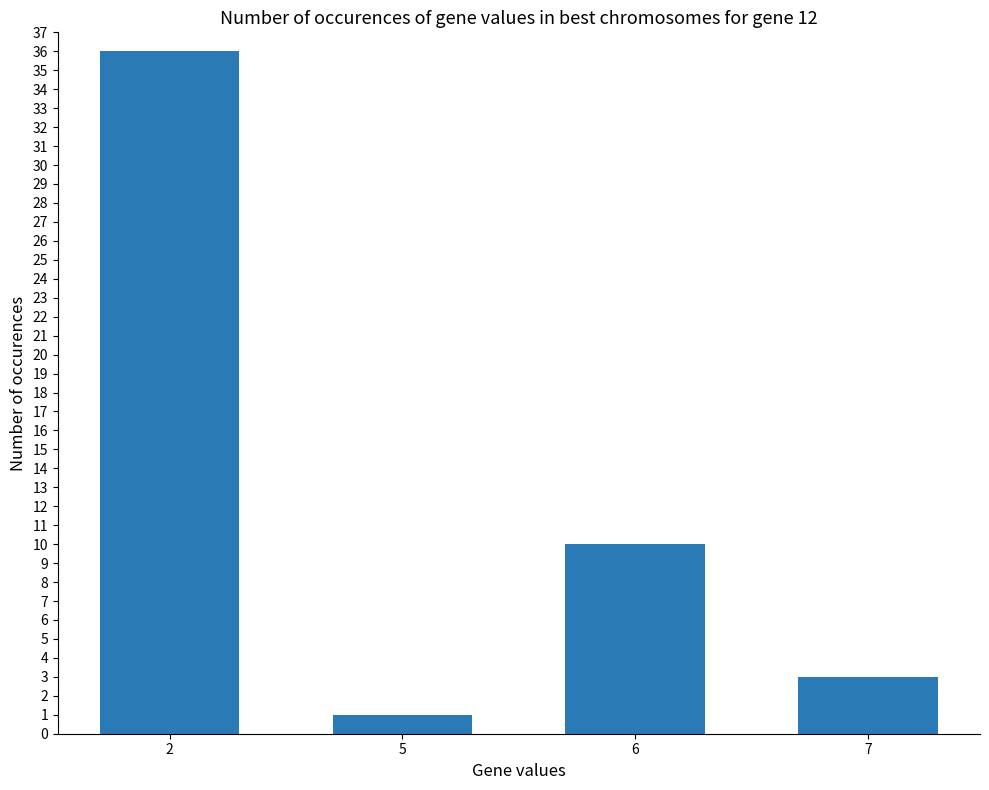

What is the change in value from 5 to 7?

+2